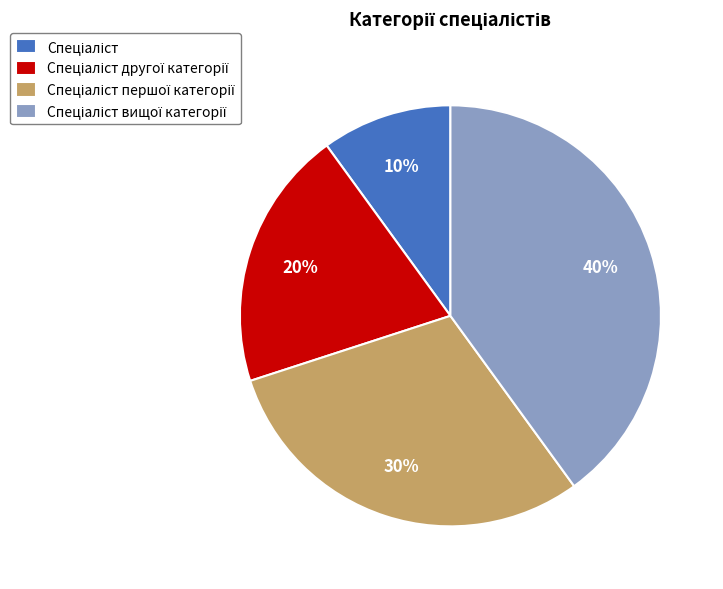

Is there a majority slice in this chart?

No